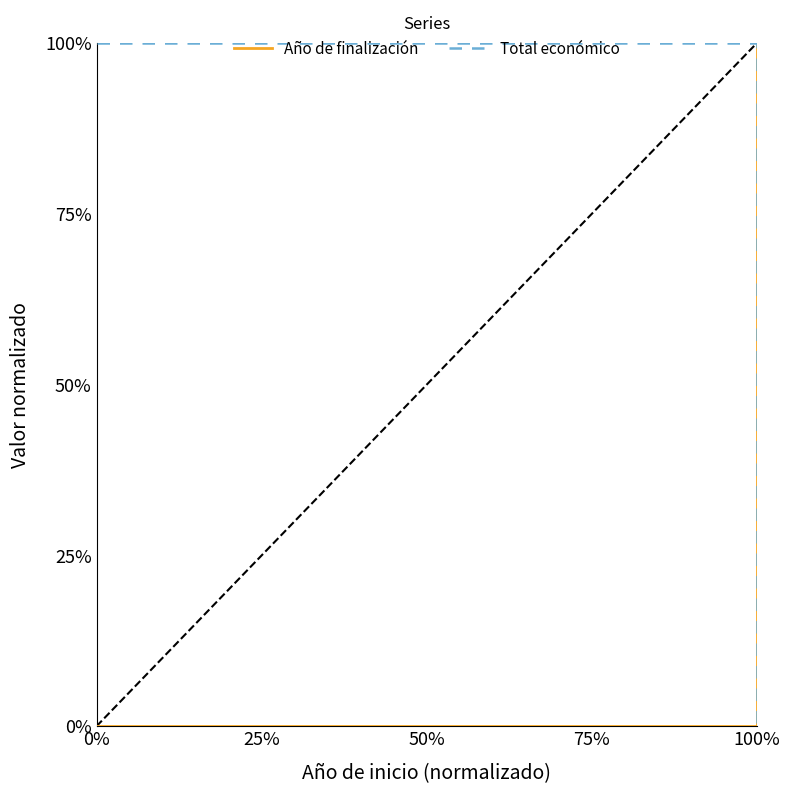

What are all the series names shown in the legend?

Año de finalización, Total económico